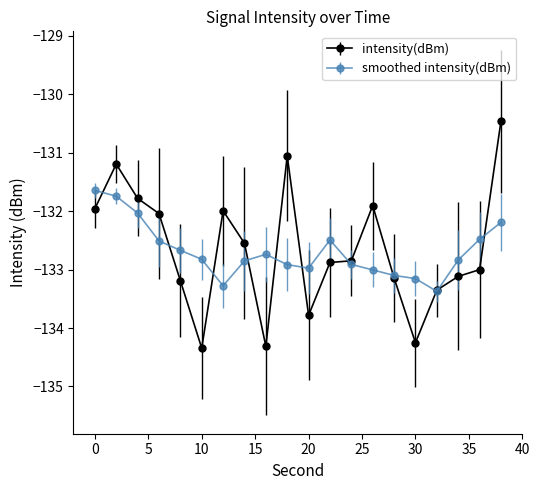

What is the maximum value shown in the chart?

-130.5